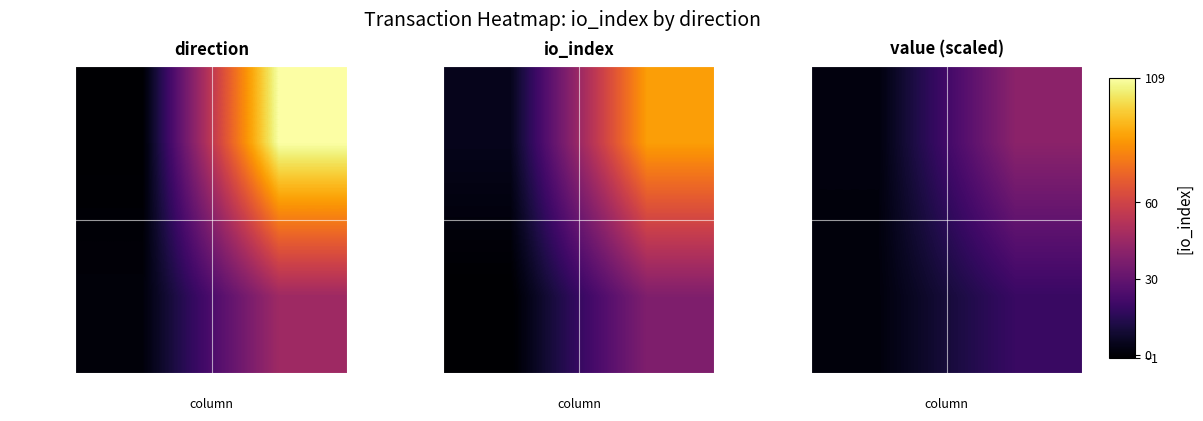

Rank the series at direction from lowest to highest value.

924f23ba…, 67a985a0…